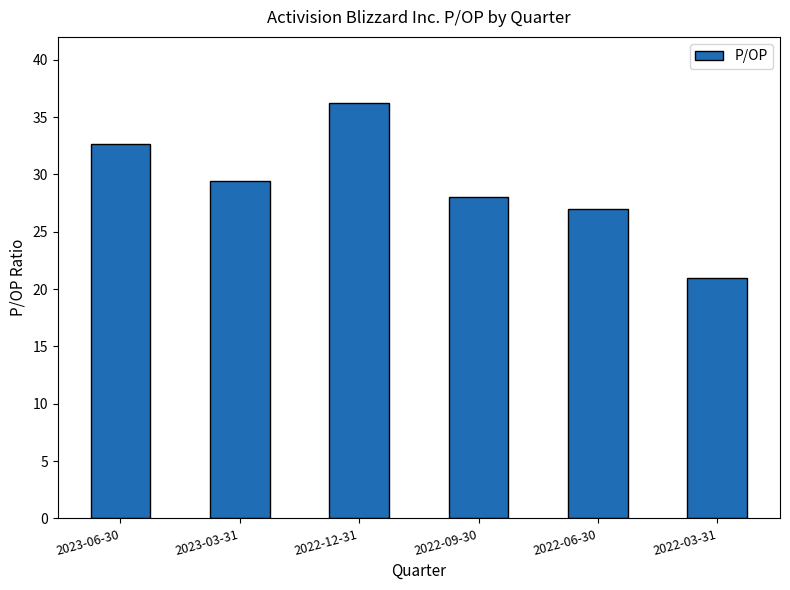

Which label corresponds to the smallest value in the chart?

2022-03-31